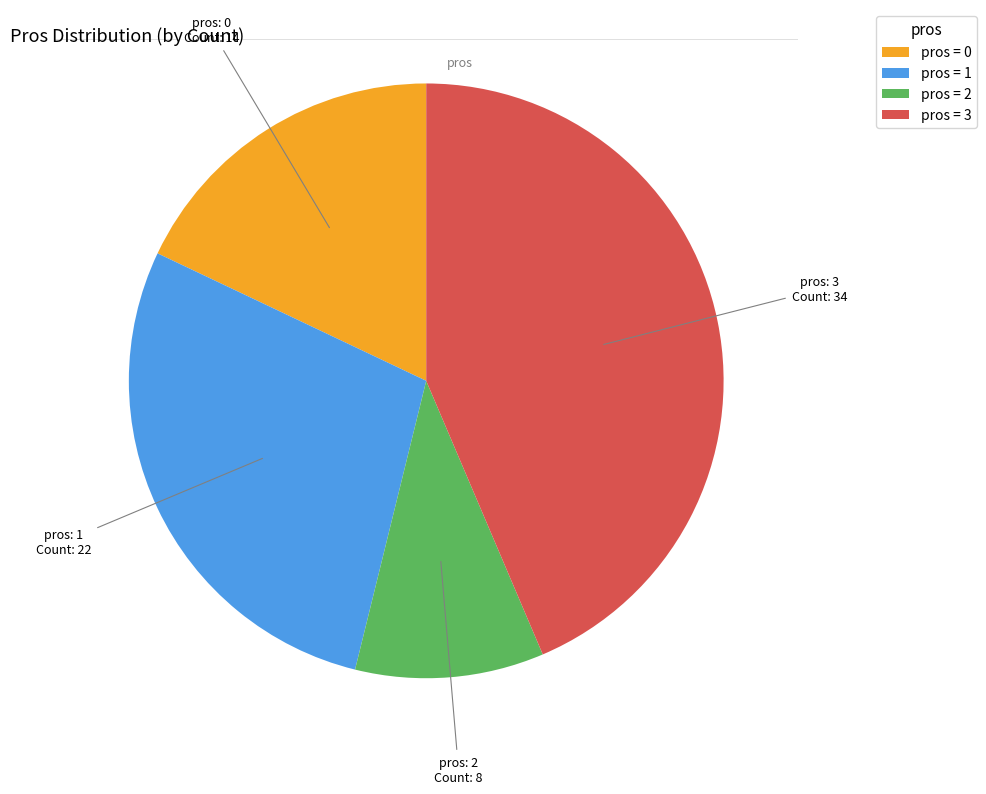

How many slices are in this pie chart?

4